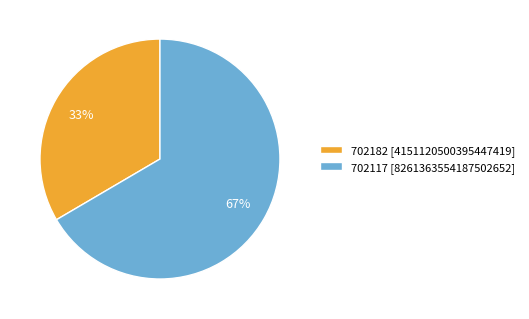

Approximately how many times larger is the value at 702182 compared to 702117?

0.5